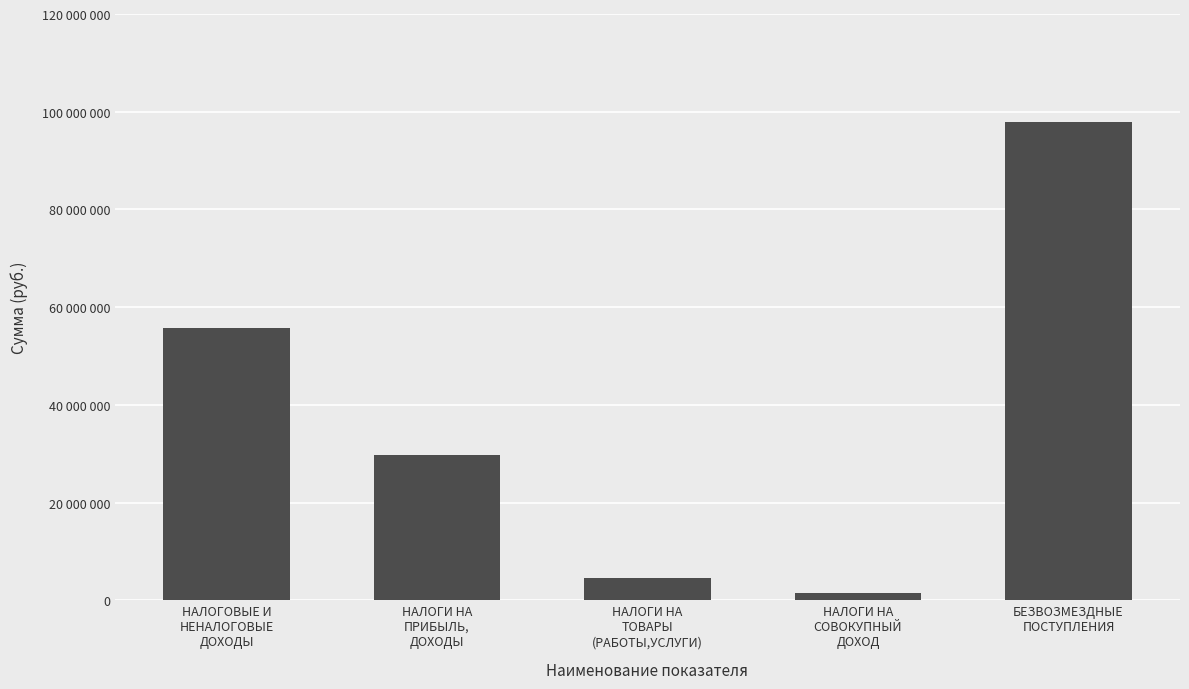

Is it true that the value at НАЛОГИ НА
ПРИБЫЛЬ,
ДОХОДЫ is 29659190.0?

True